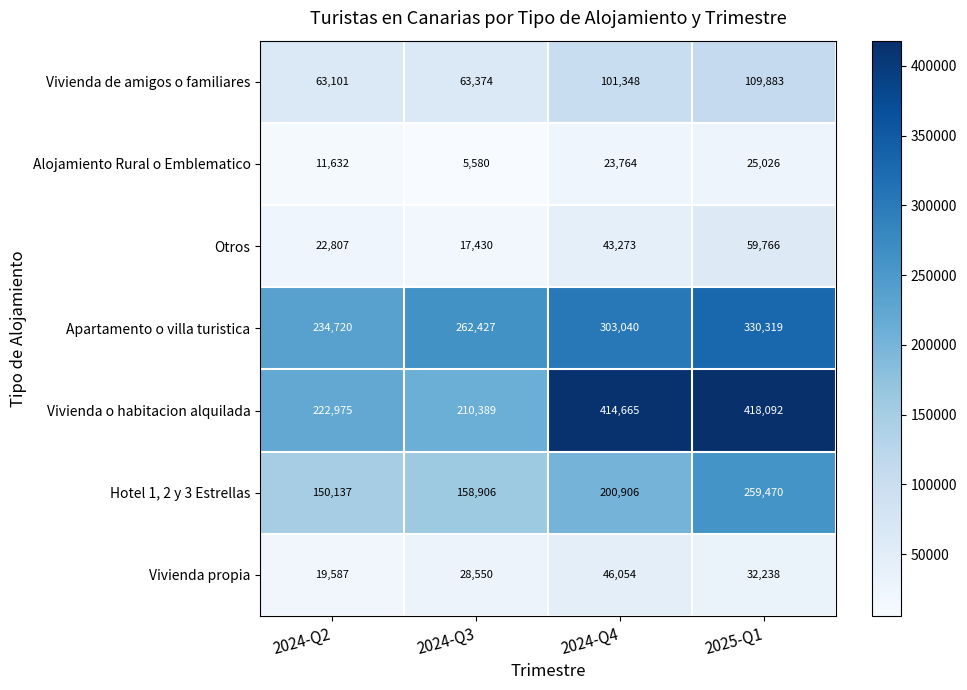

What value does the Apartamento o villa turistica series have at 2024-Q4?

303040